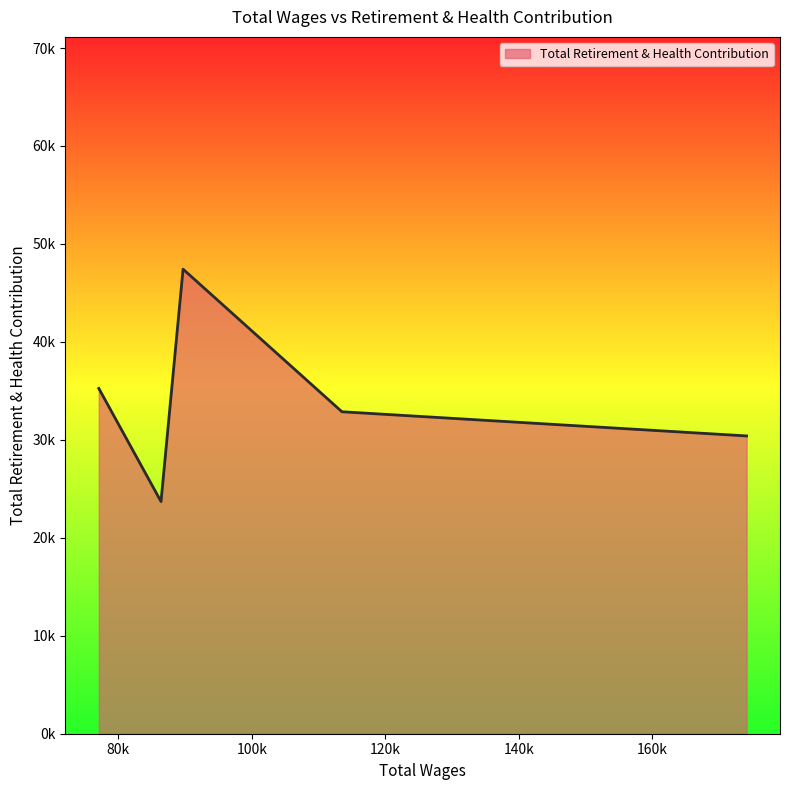

Count the values in the range 30399 to 35253.

3